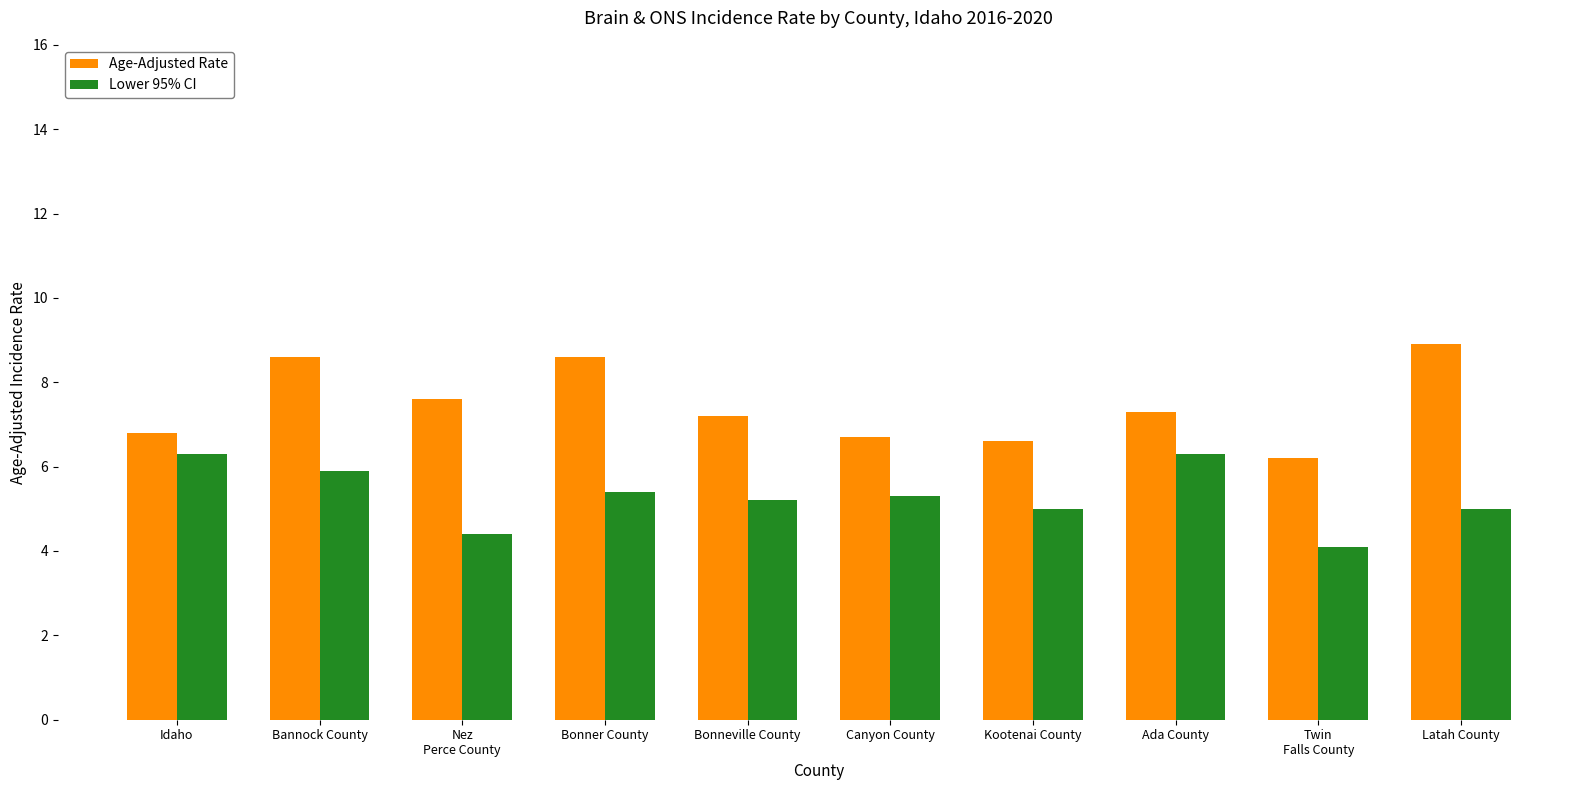

What is the difference between the second highest and minimum values in the Age-Adjusted Rate series?

2.4